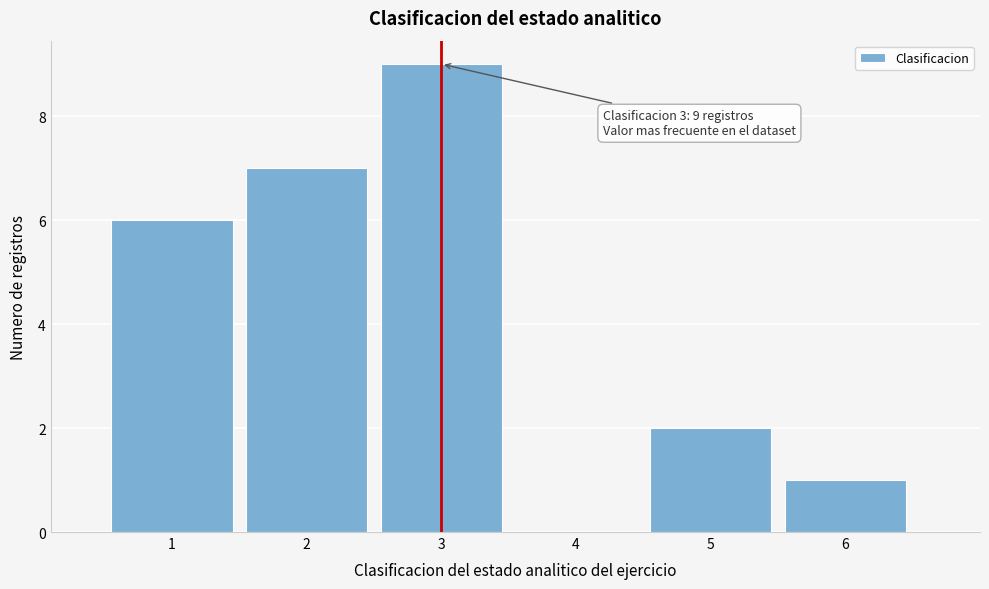

Which range on the x-axis has the tallest bar?

2.5 to 3.5